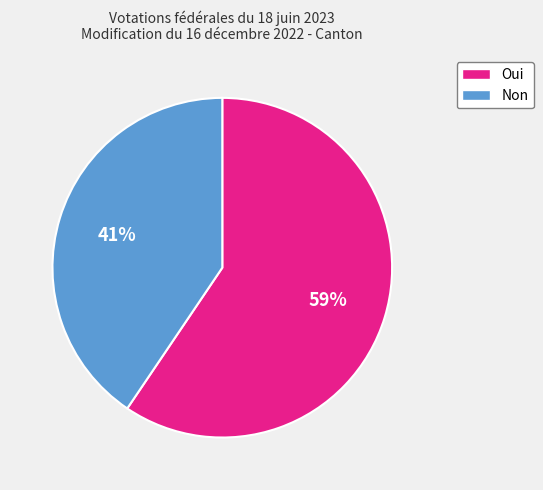

The Oui slice represents 45% of the pie. True or false?

False